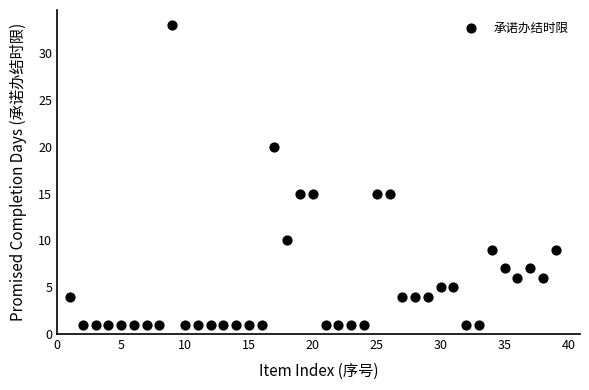

What is the range of Y values (max minus min)?

32